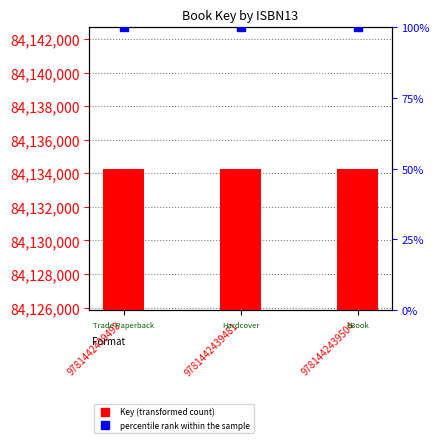

At how many categories does at least one series exceed 36939726?

3